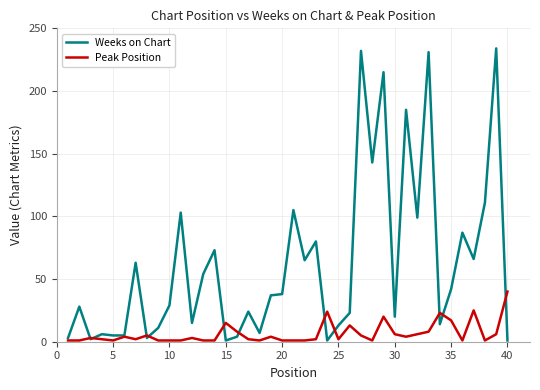

List the series in order of their overall mean, highest first.

Weeks on Chart, Peak Position